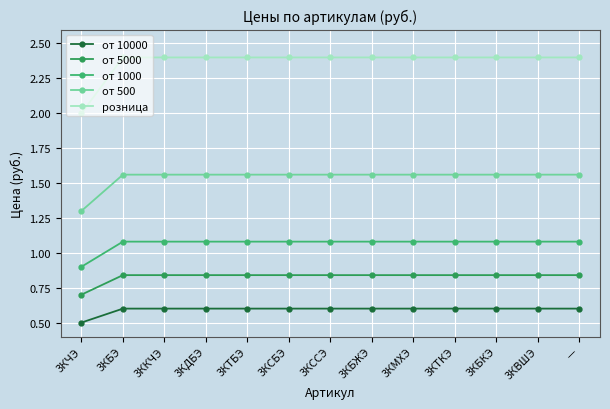

Count the number of data series in this chart.

5